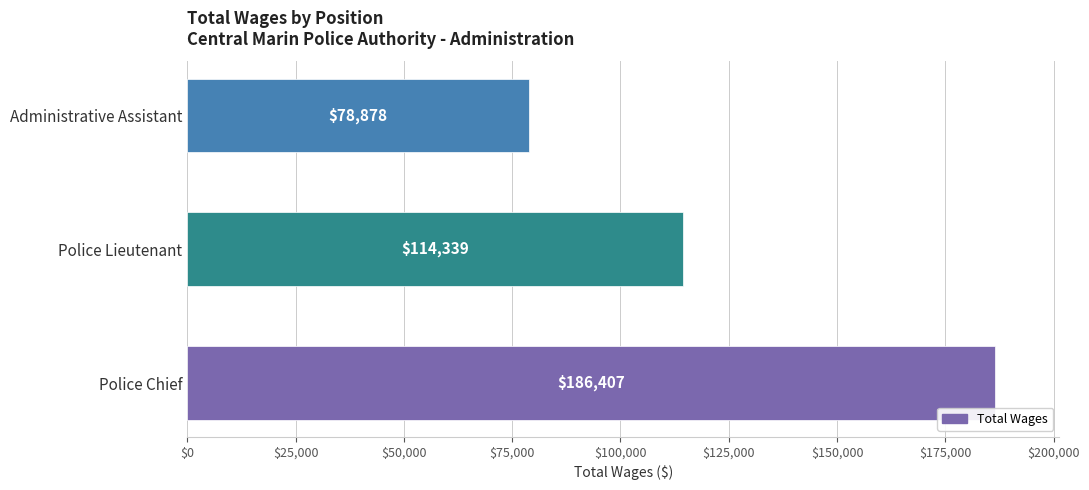

Count the values in the range 78878 to 186407.

3